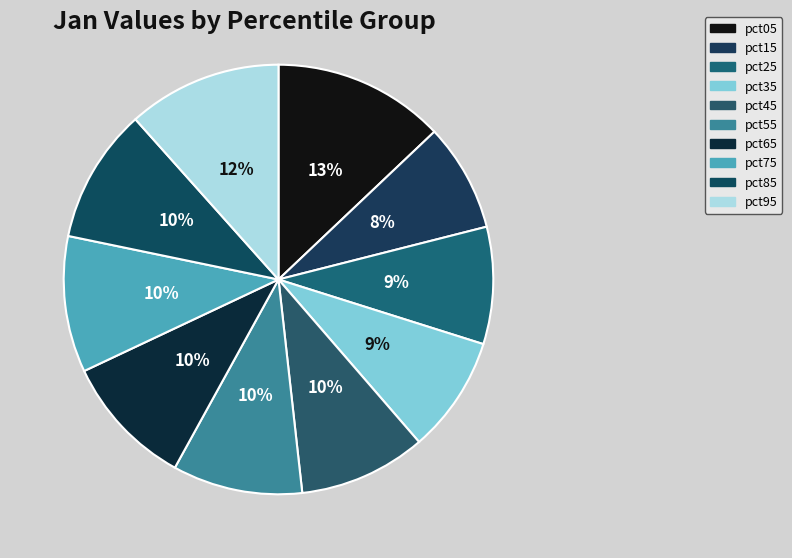

Rank the categories by value from lowest to highest.

pct15, pct35, pct25, pct45, pct55, pct65, pct85, pct75, pct95, pct05